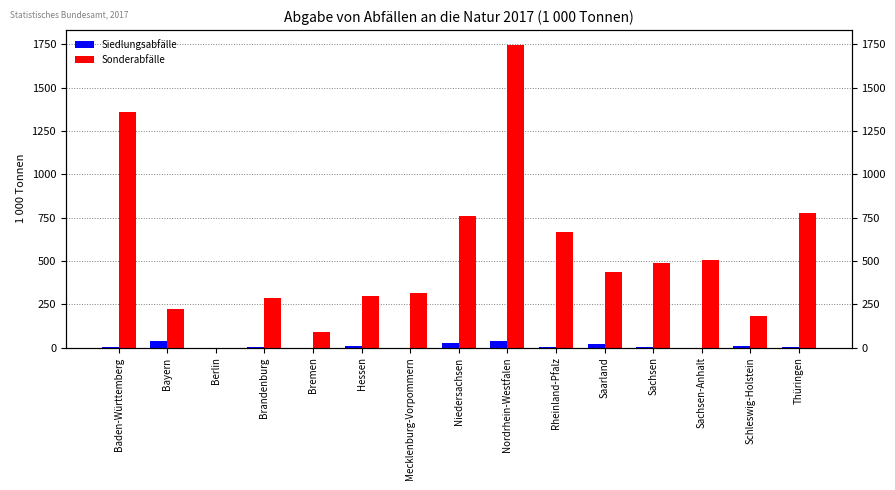

Which series has the widest spread of values?

Sonderabfälle